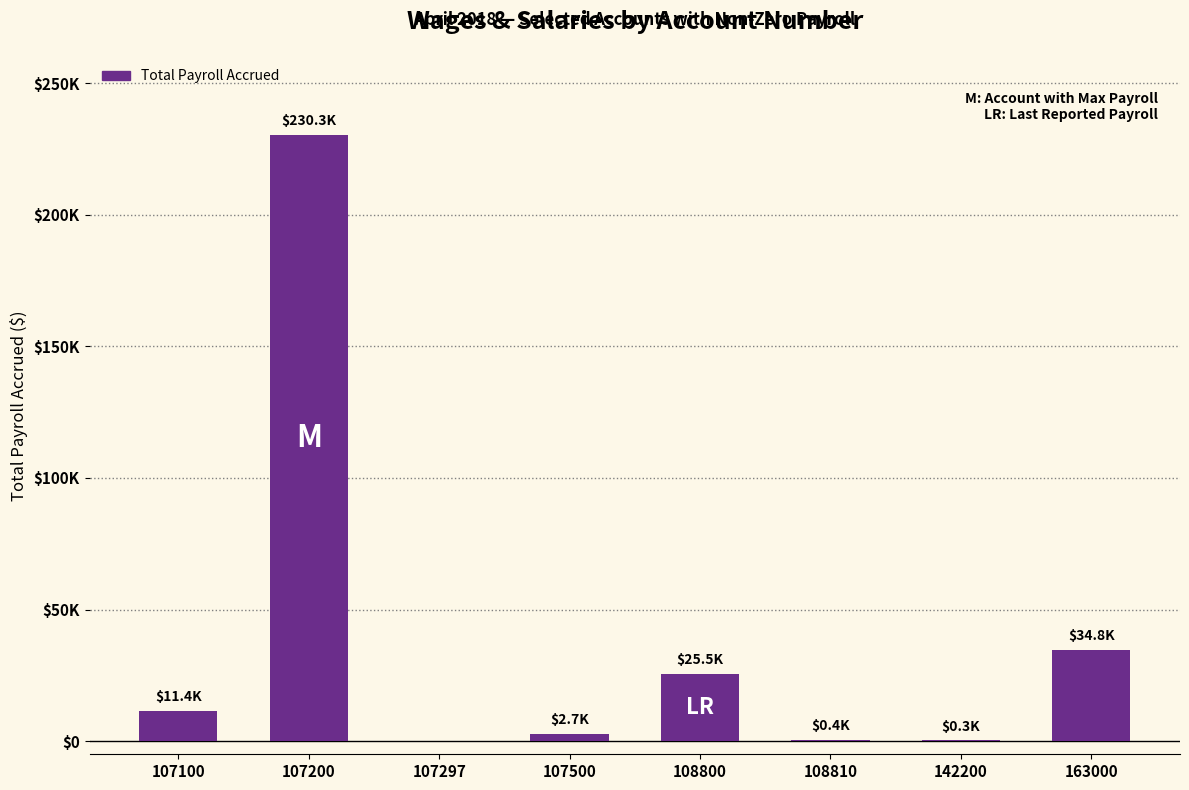

Where does the data first go above 11430?

107100